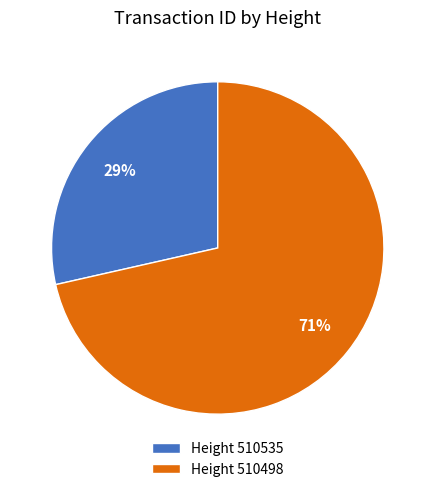

Is there a majority slice in this chart?

Yes